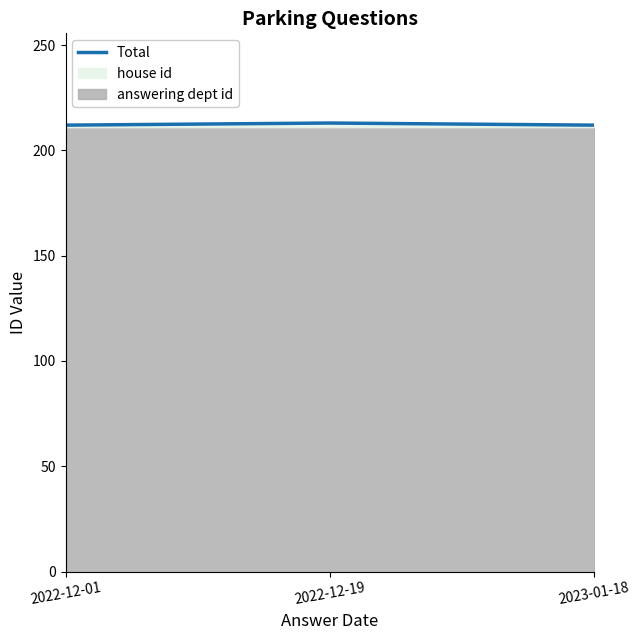

Reading right to left, extract all data points from this chart.

212	213	212